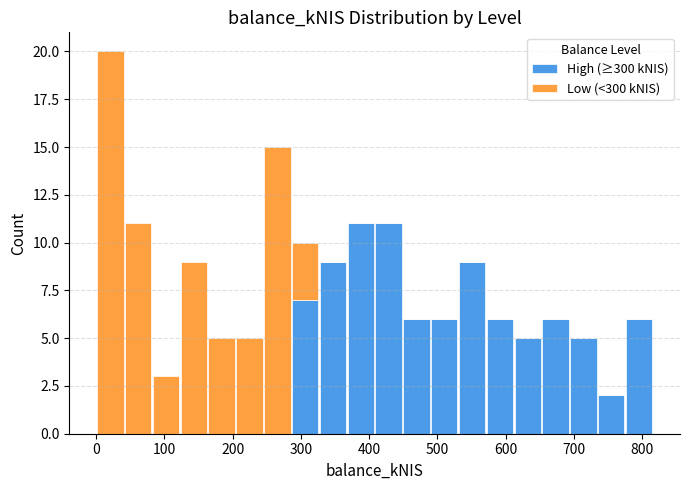

Reading left to right, list every stacked bar in this chart as the range it spans on the x-axis followed by its total height. Neither the bar edges nor the heights are printed on the chart, so give them approximately, as read against the axes.

0 to 40: 20
40 to 80: 11
80 to 120: 3
120 to 160: 9
160 to 200: 5
200 to 250: 5
250 to 290: 15
290 to 330: 10
330 to 370: 9
370 to 410: 11
410 to 450: 11
450 to 490: 6
490 to 530: 6
530 to 570: 9
570 to 610: 6
610 to 650: 5
650 to 690: 6
690 to 730: 5
730 to 770: 2
770 to 820: 6